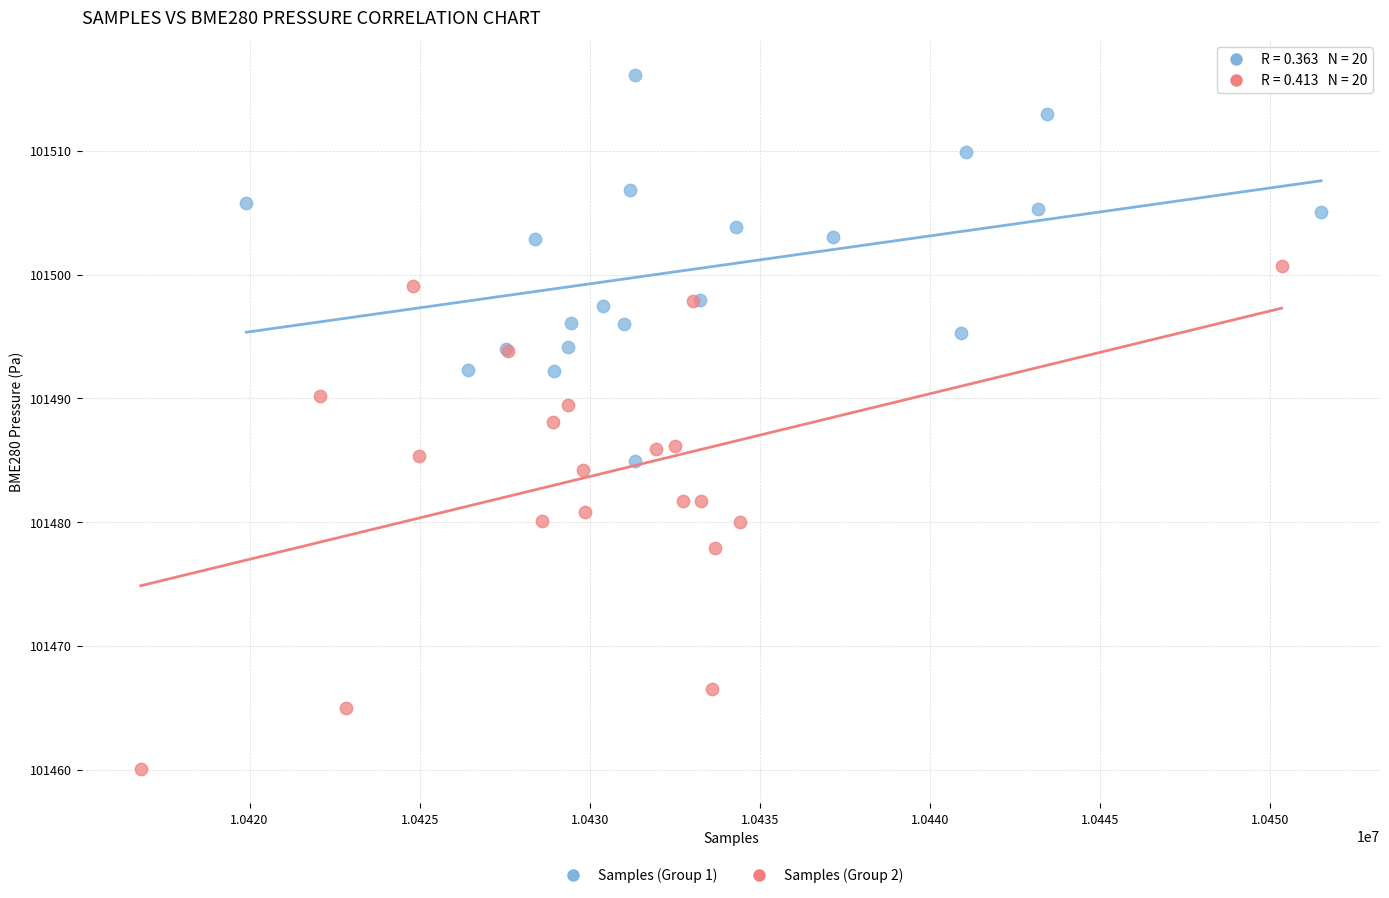

Which series reaches the minimum Y coordinate?

Samples (Group 2)